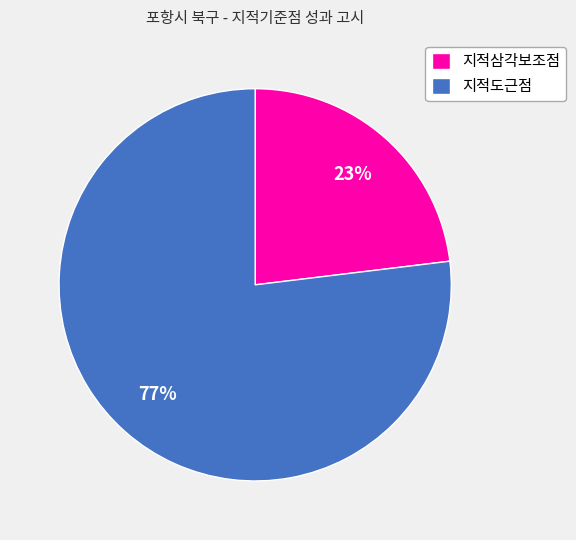

How many segments does this pie chart have?

2